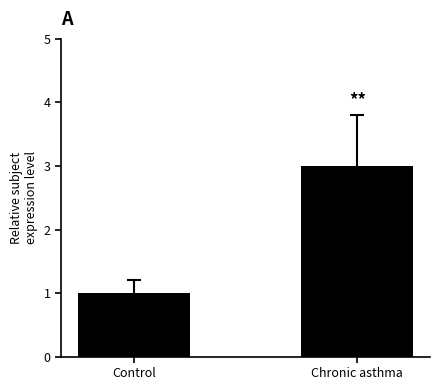

Reading right to left, extract all data points from this chart.

3	1